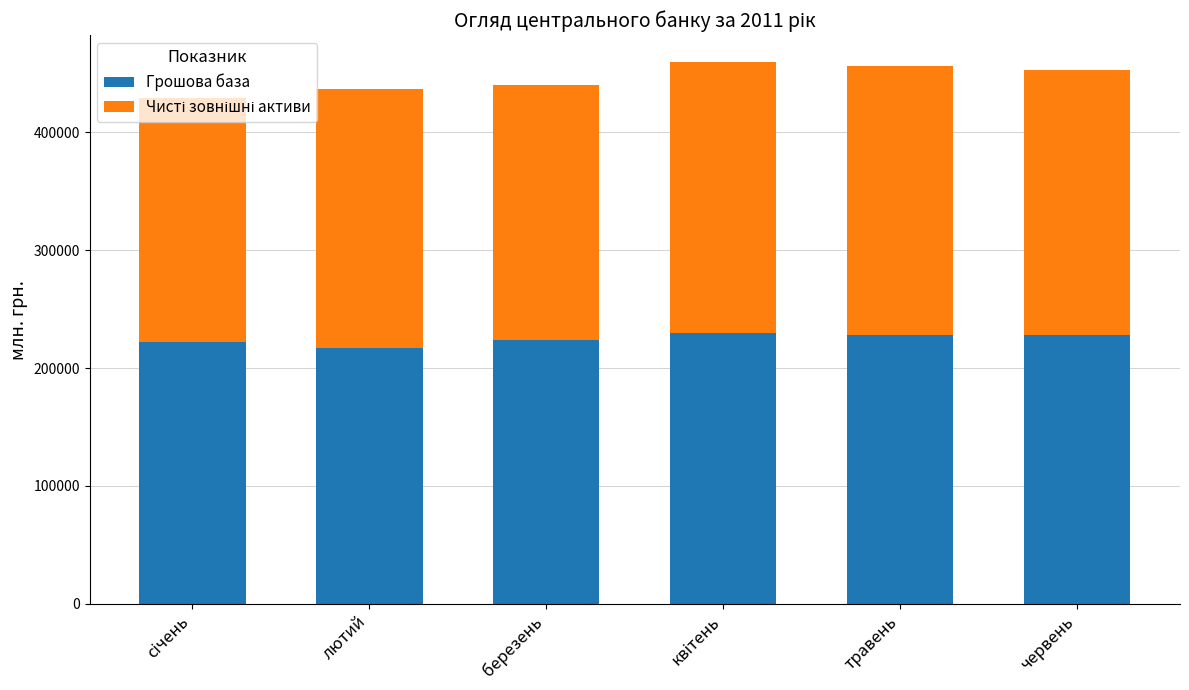

What is the total value across all series at червень?

453026.0